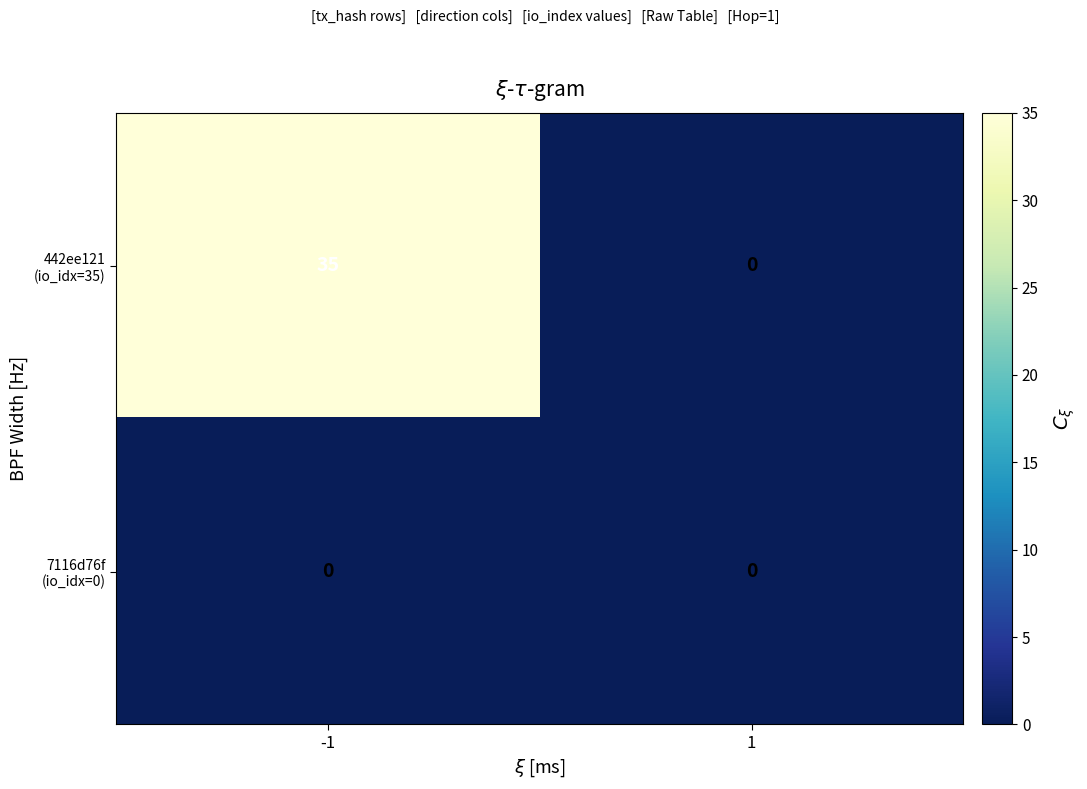

What is the spread (max minus min) of values at -1?

35